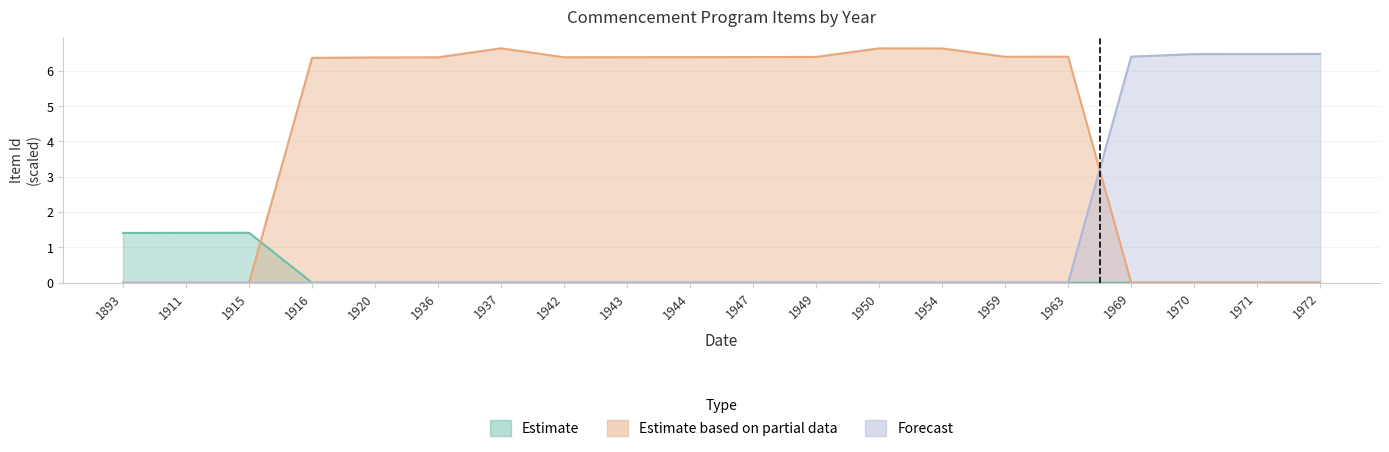

True or false: Estimate and Forecast cross at least once.

False